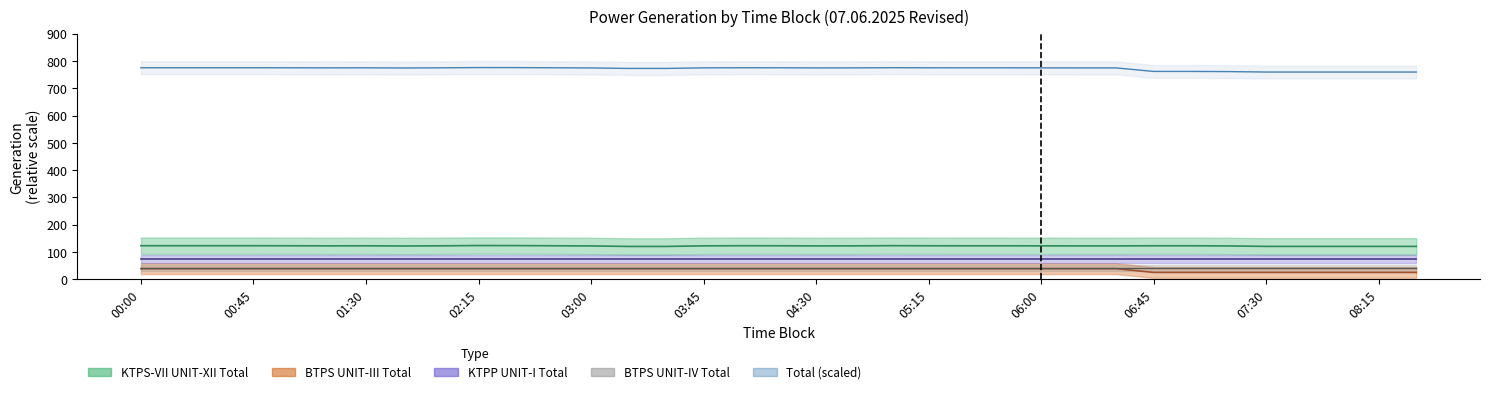

Which series has the largest range (max minus min)?

Total